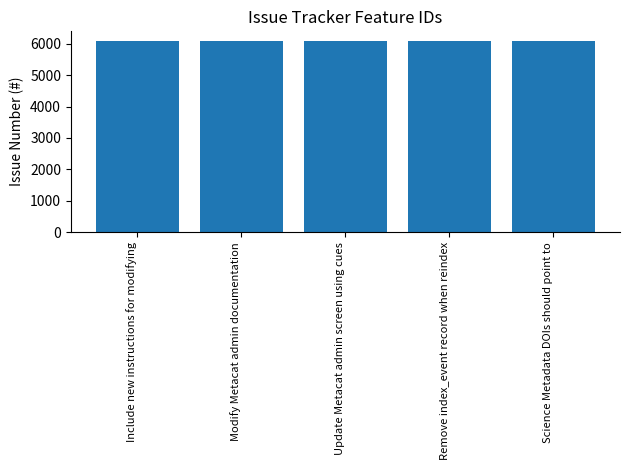

Is it true that the value at Science Metadata DOIs should point to is 2661?

False